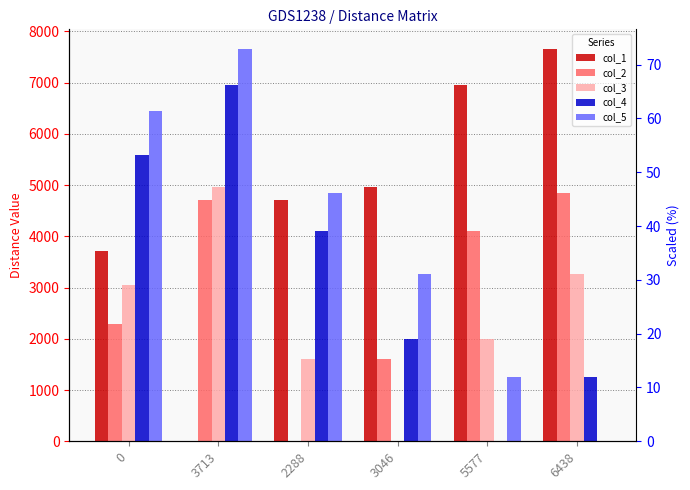

Rank the categories by col_4 value from lowest to highest.

5577, 6438, 3046, 2288, 0, 3713